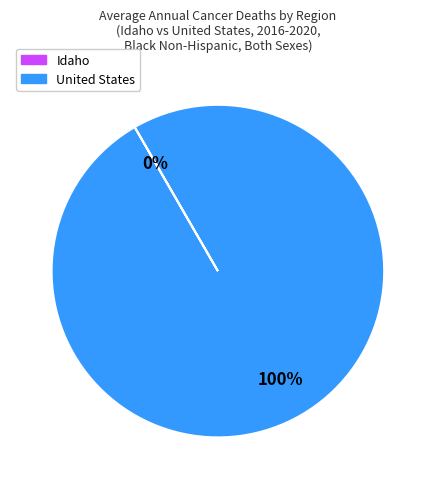

To the nearest percent, what is the difference between the largest and smallest slice percentages?

100%